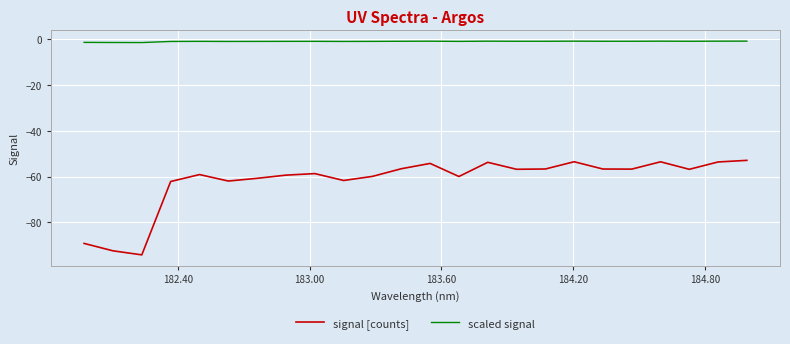

List the series in order of their peak value, lowest first.

signal [counts], scaled signal